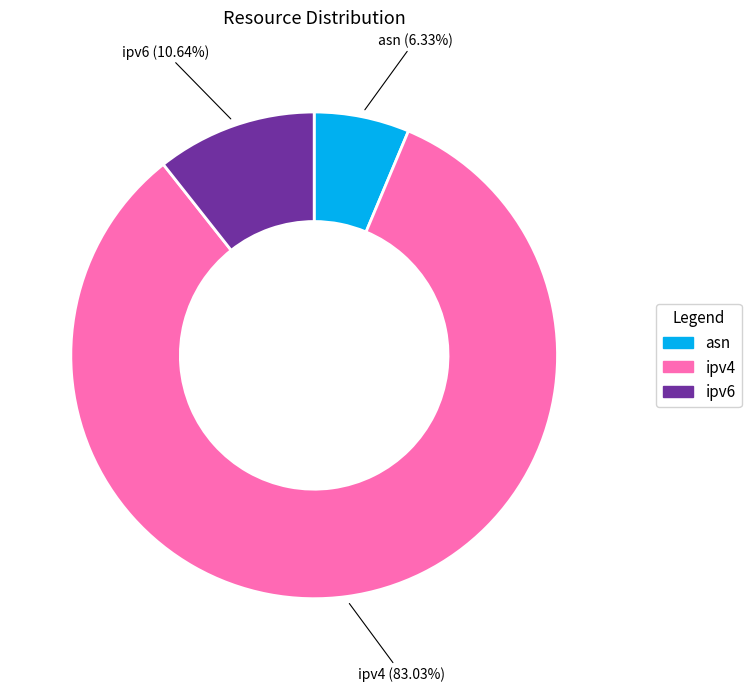

Rank the categories by value from highest to lowest.

ipv4, ipv6, asn